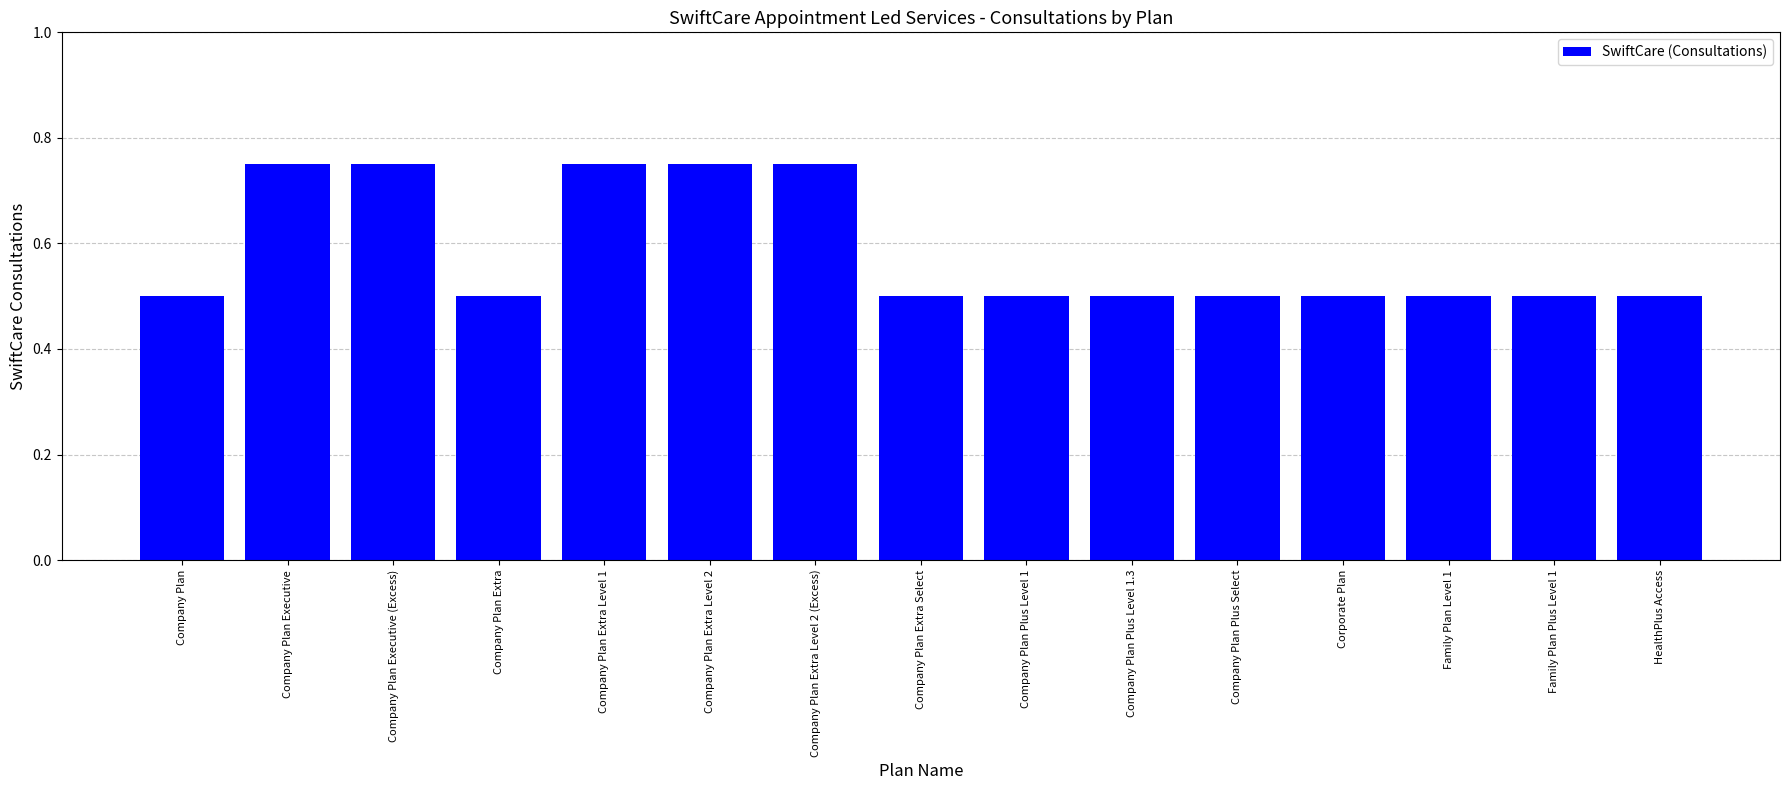

What is the approximate value at HealthPlus Access?

0.5